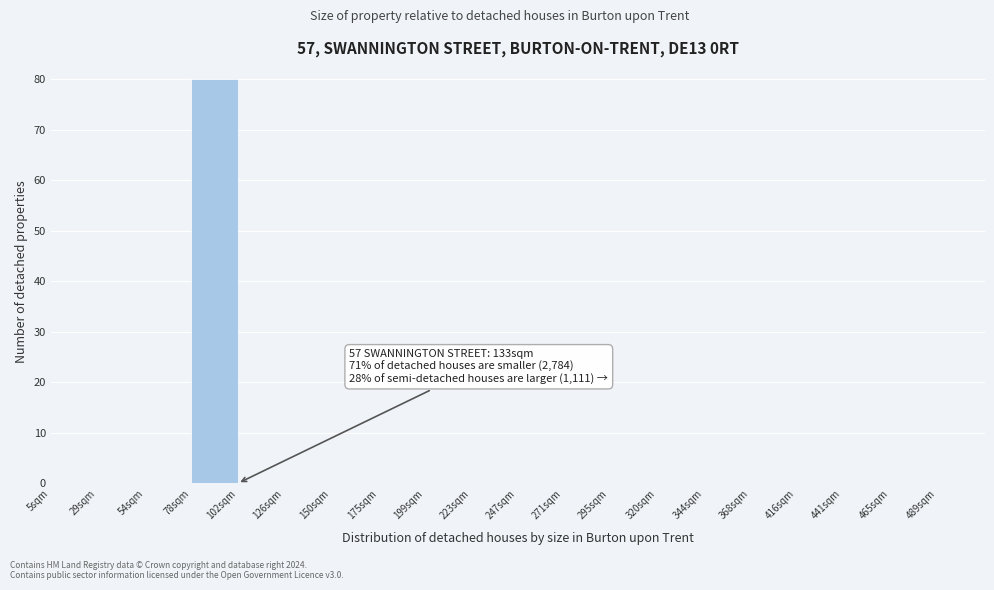

Reading left to right, what are all the values shown in this chart?

5sqm=0	29sqm=0	54sqm=0	78sqm=80	102sqm=0	126sqm=0	150sqm=0	175sqm=0	199sqm=0	223sqm=0	247sqm=0	271sqm=0	295sqm=0	320sqm=0	344sqm=0	368sqm=0	416sqm=0	441sqm=0	465sqm=0	489sqm=0